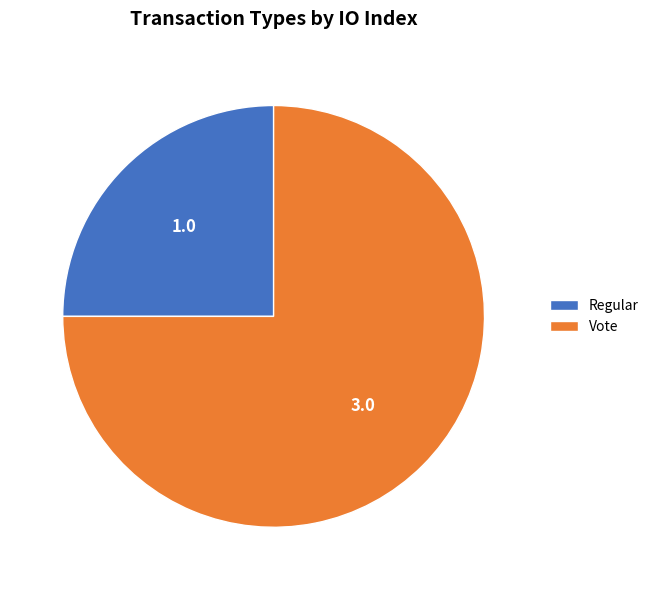

Is there a majority slice in this chart?

Yes